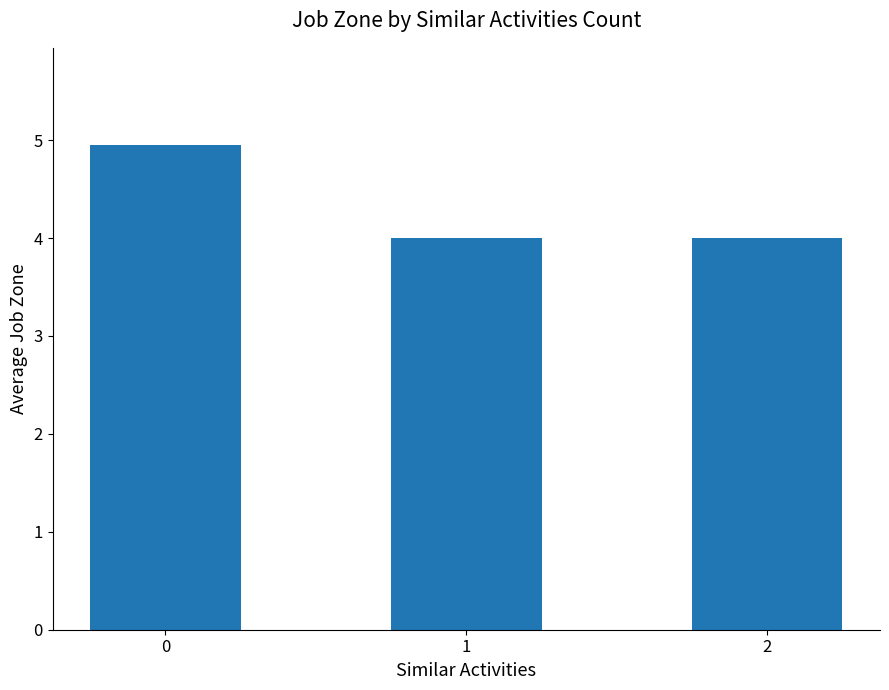

What is the smallest value displayed?

4.0